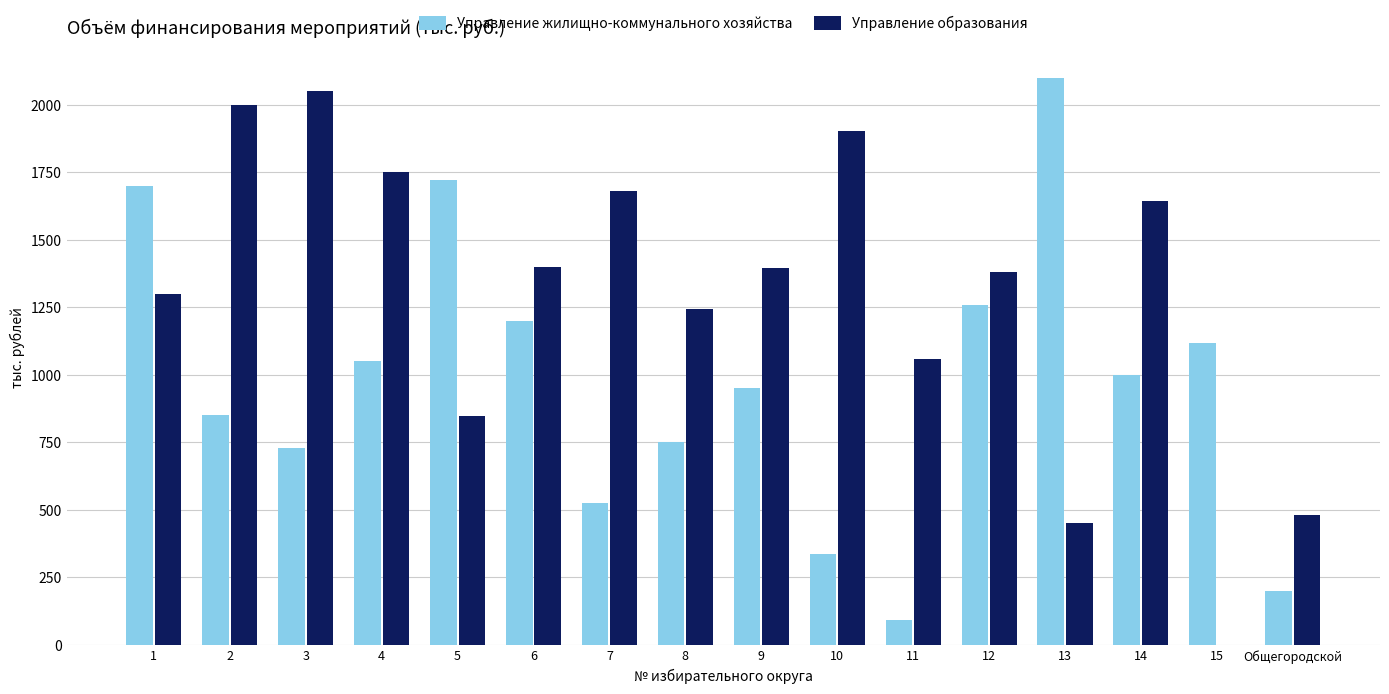

What are all the series names shown in the legend?

Управление жилищно-коммунального хозяйства, Управление образования